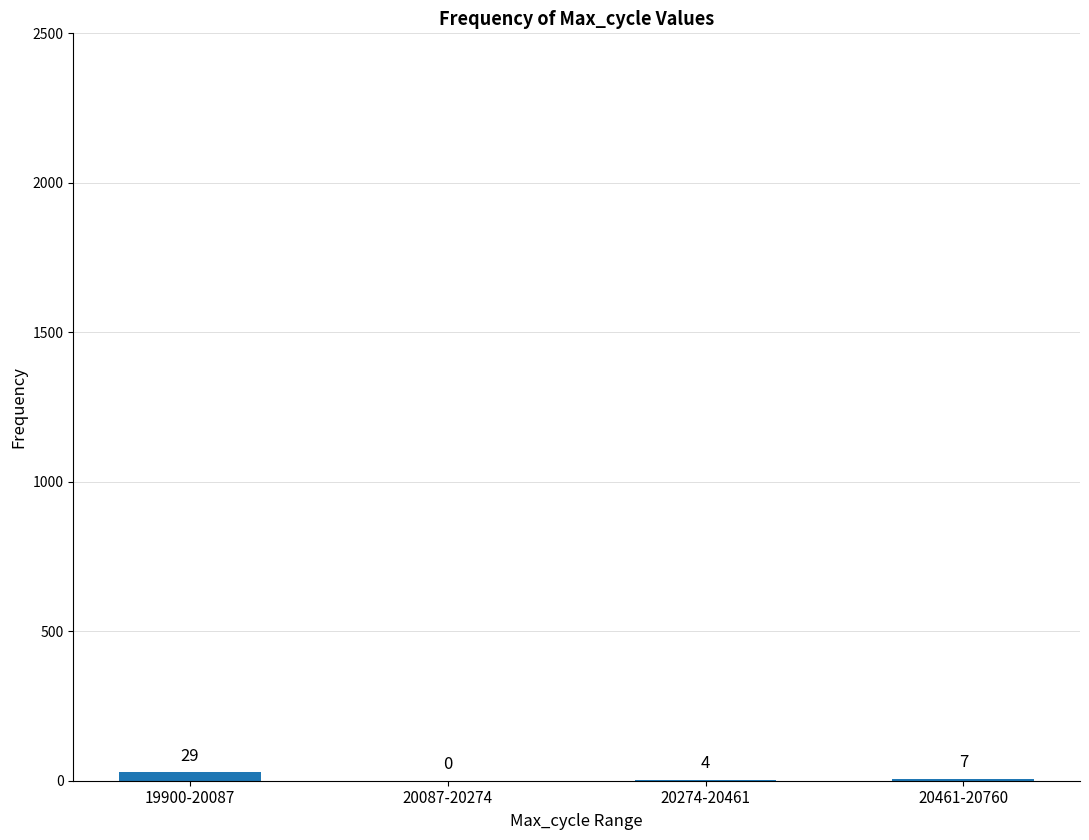

True or false: the data shows 7 at 20461-20760.

True